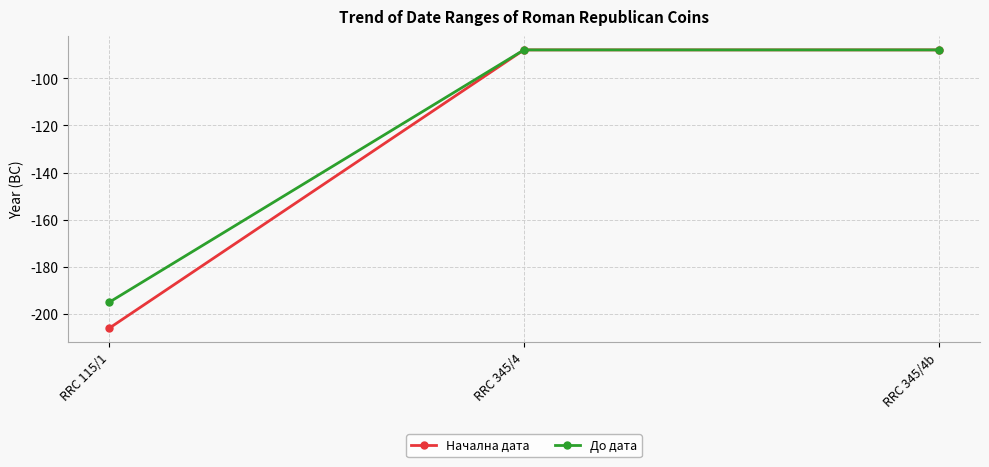

Which series changed the most between RRC 115/1 and RRC 345/4?

Начална дата